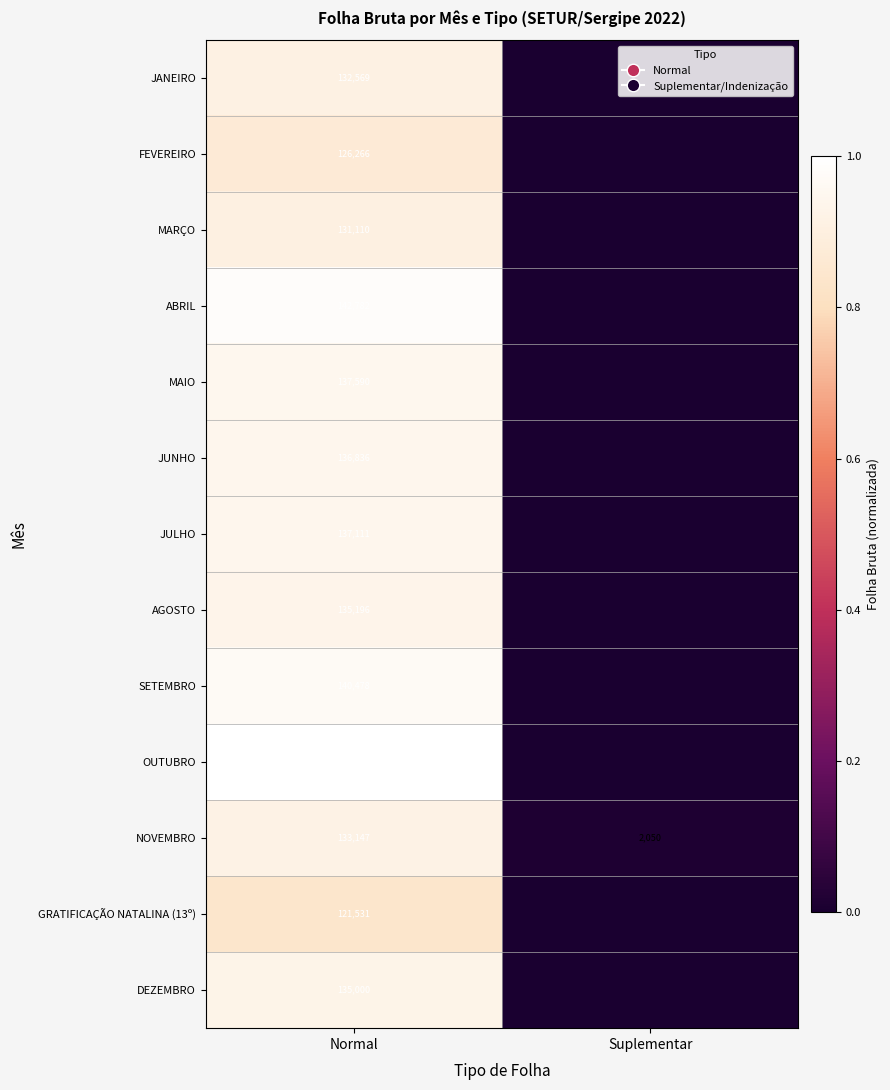

What is the spread (max minus min) of values at Normal?

23751